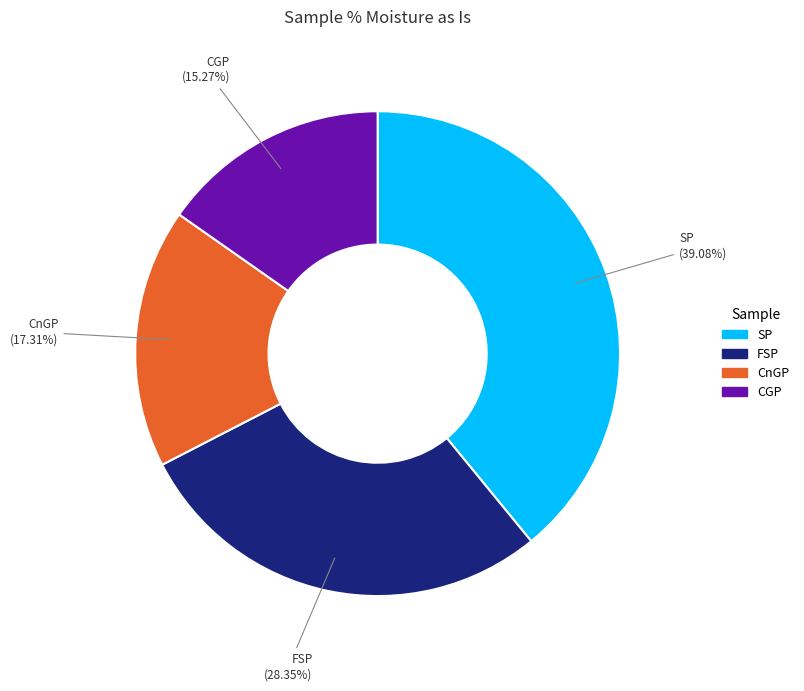

Do FSP and CGP together represent more than half of the pie?

No